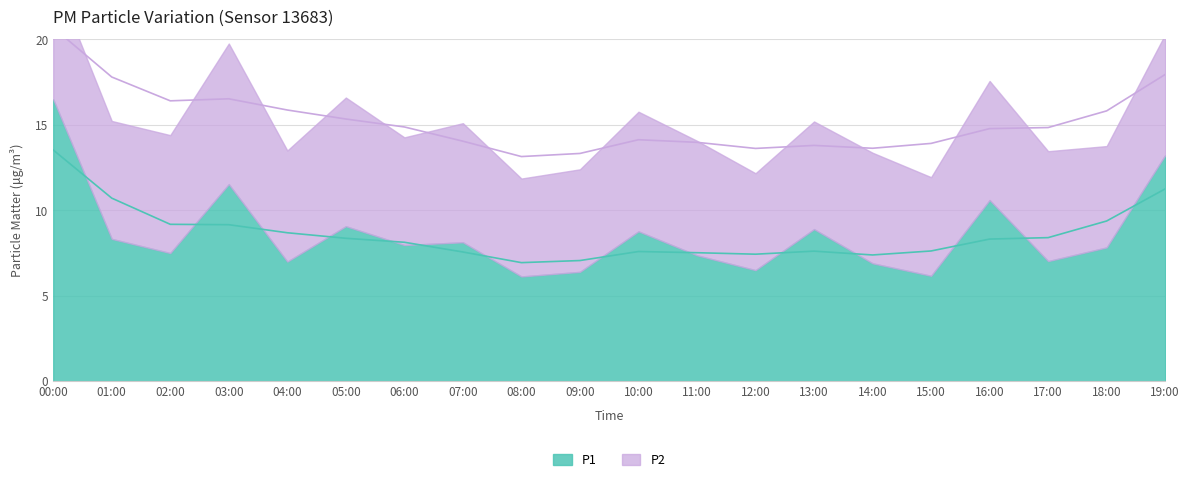

What is the label of the 1st point from the right?

19:00